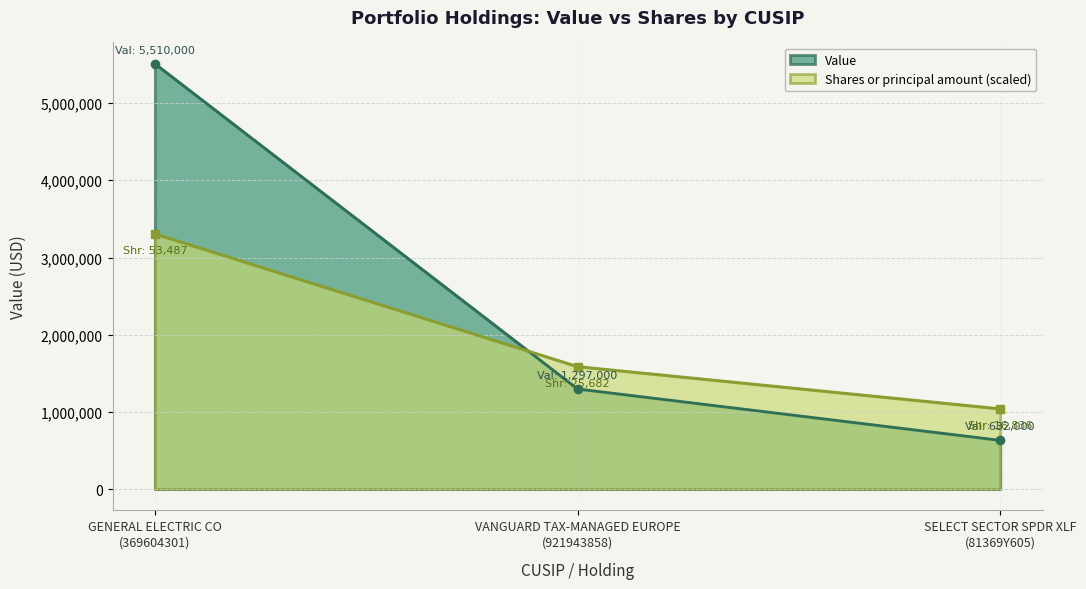

What is the average value of the Shares or principal amount series?

1978004.2